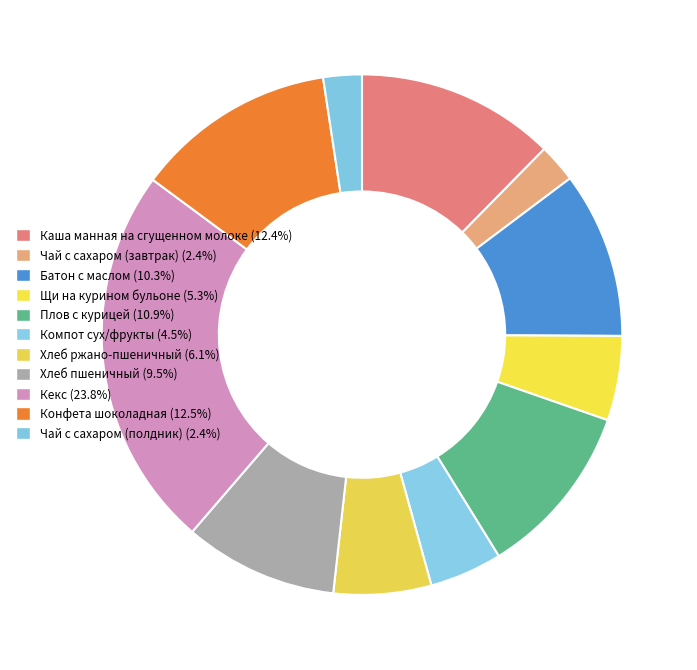

Count the number of slices in the pie.

11